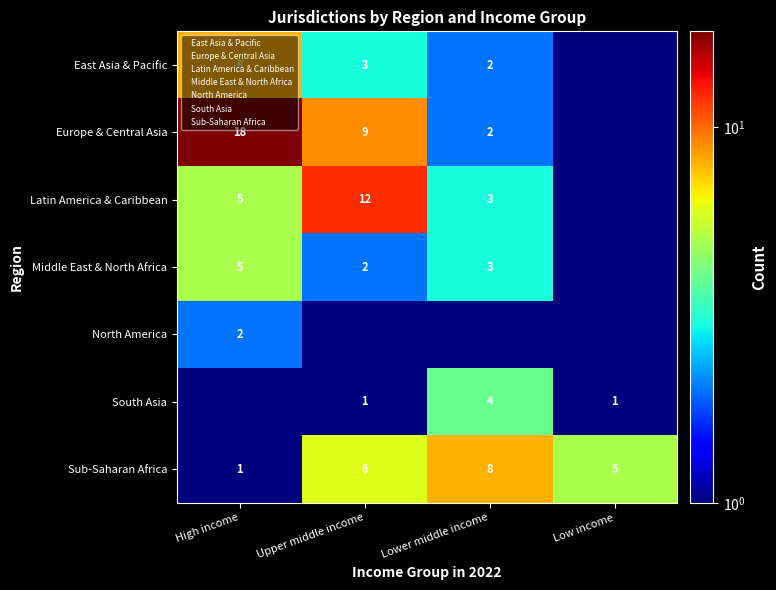

True or false: North America has a value of 3.5 at High income.

False